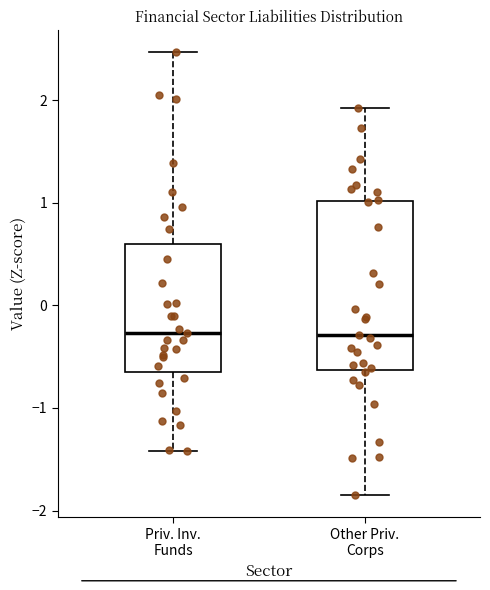

Where does the median line of the box for Other Priv. Corps sit on the y-axis? The values are not printed on the chart, so give them approximately, as read against the axis.

-0.3